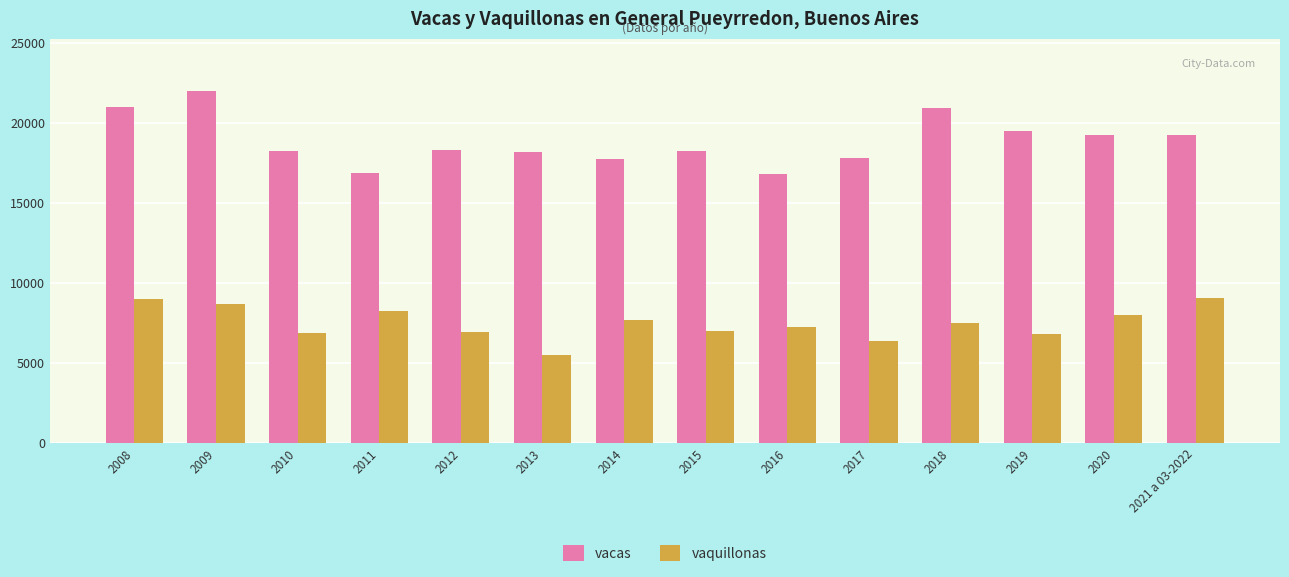

The vacas series shows 18206 at 2013. True or false?

True